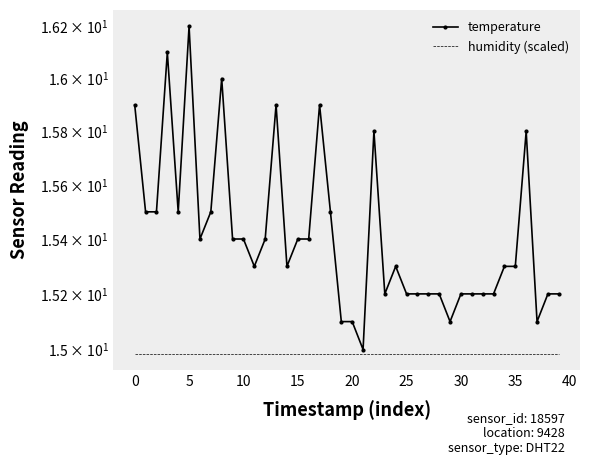

How many series are shown in this chart?

2